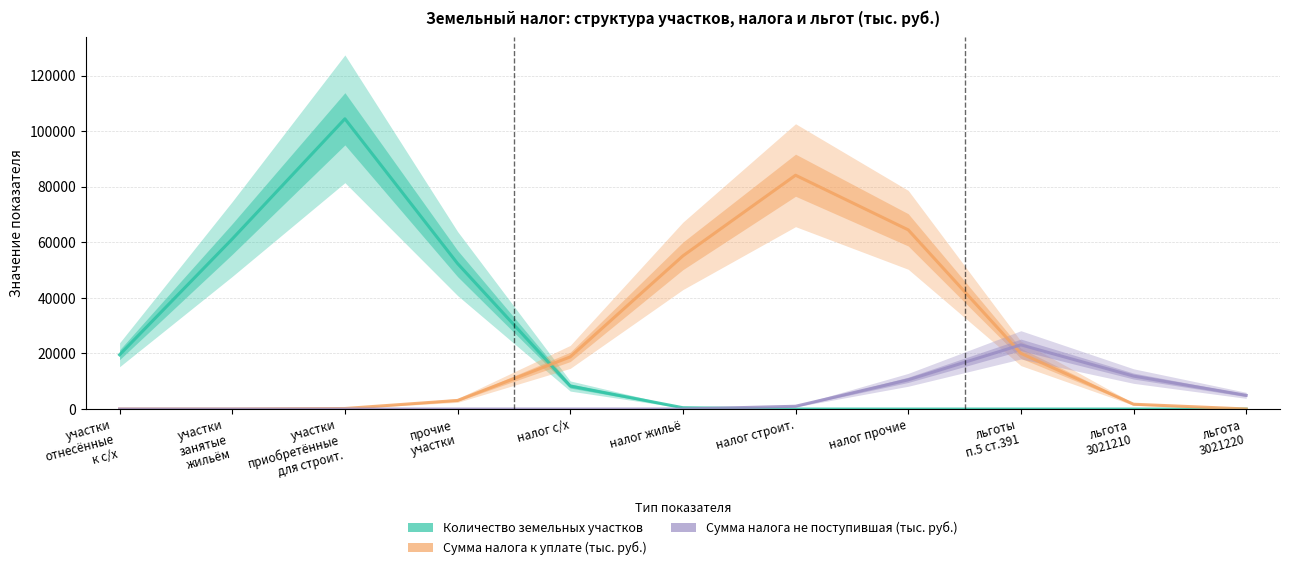

At which label is Сумма налога к уплате (тыс. руб.) closest to 42071?

налог жильё